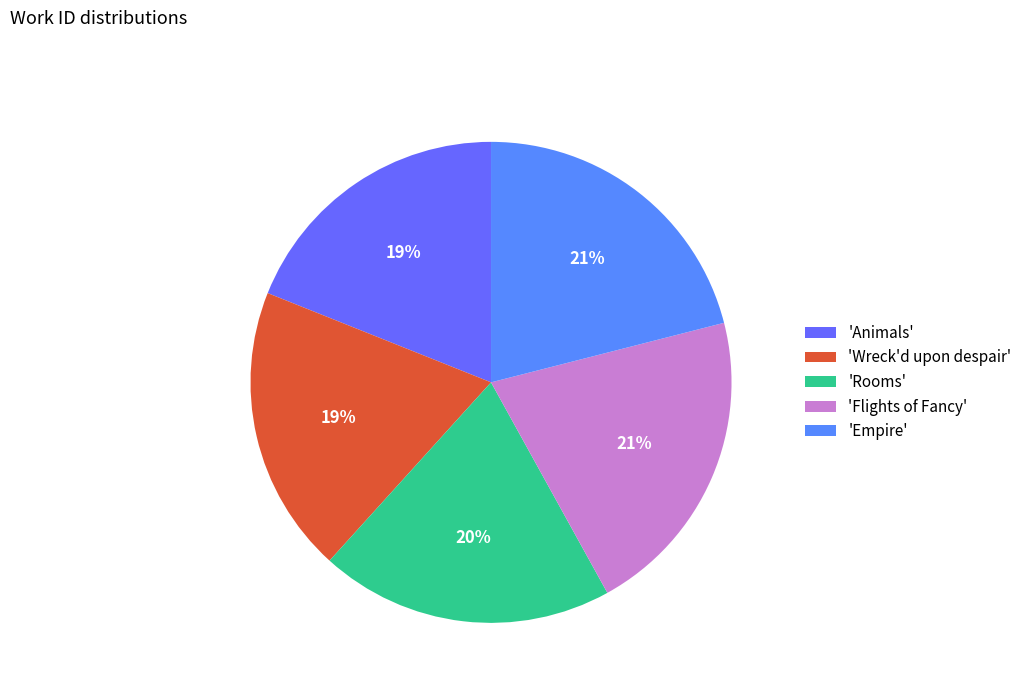

Rank the categories by value from lowest to highest.

Animals, Wreck'd upon despair, Rooms, Flights of Fancy, Empire